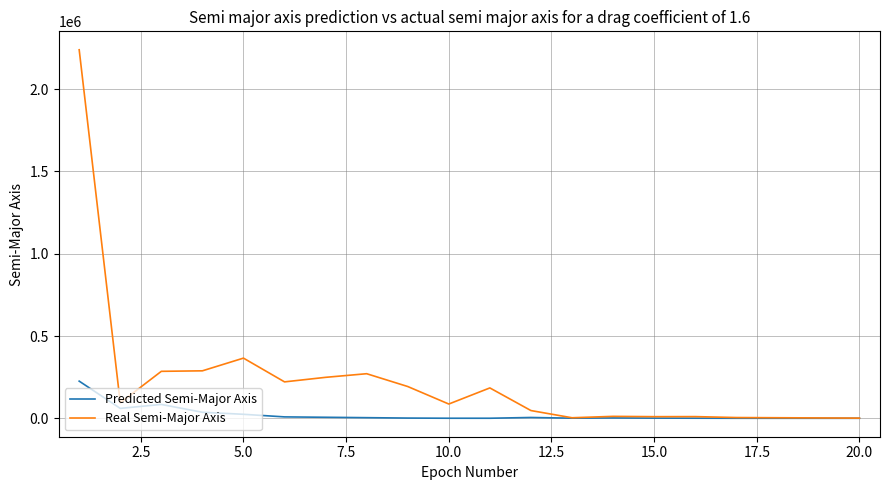

Rank the series by their maximum value, from lowest to highest.

Predicted Semi-Major Axis, Real Semi-Major Axis